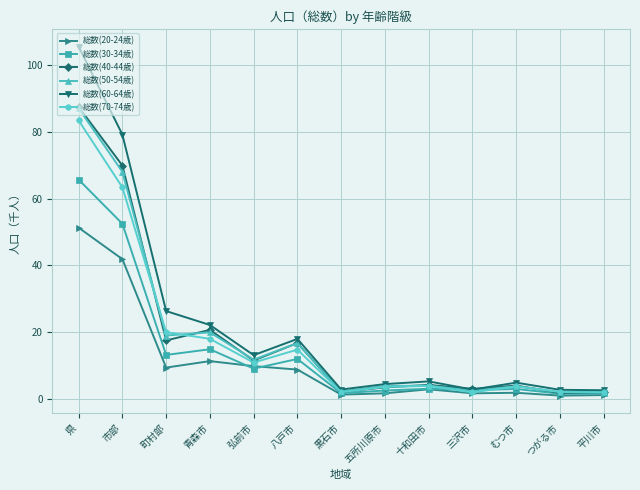

Read the 総数(50-54歳) value at 三沢市.

2.5